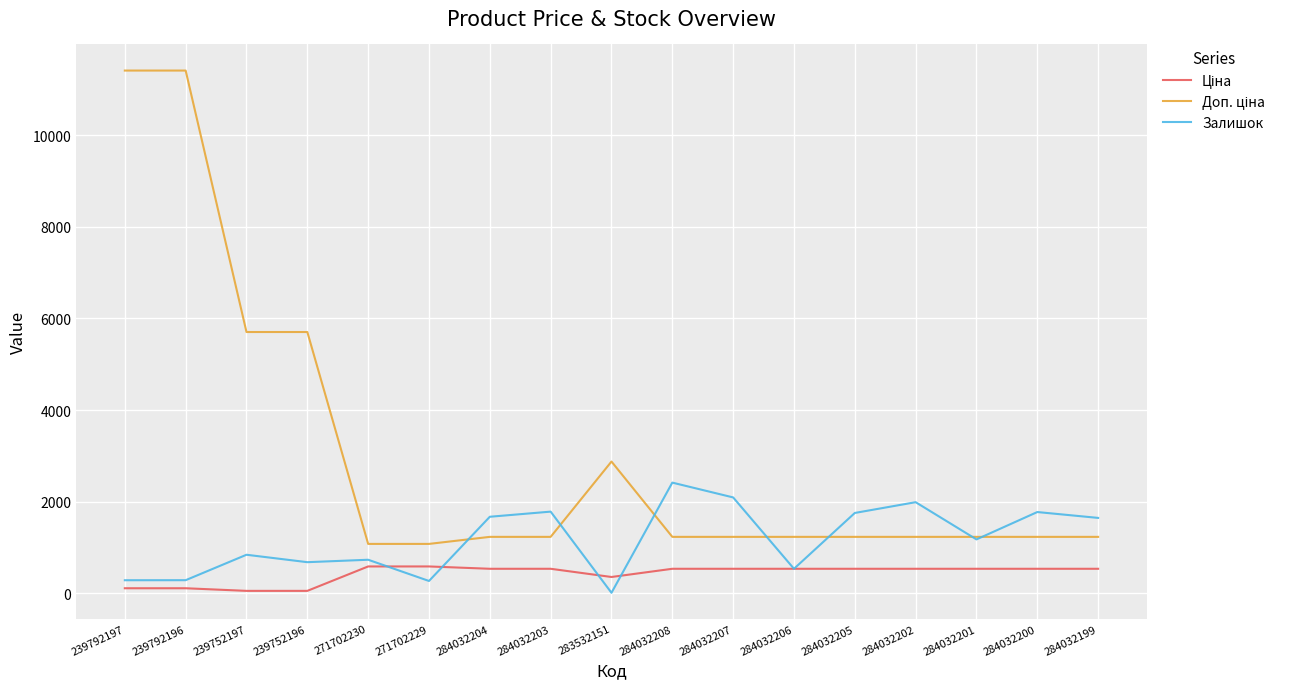

What is the minimum value shown in the chart?

15.0